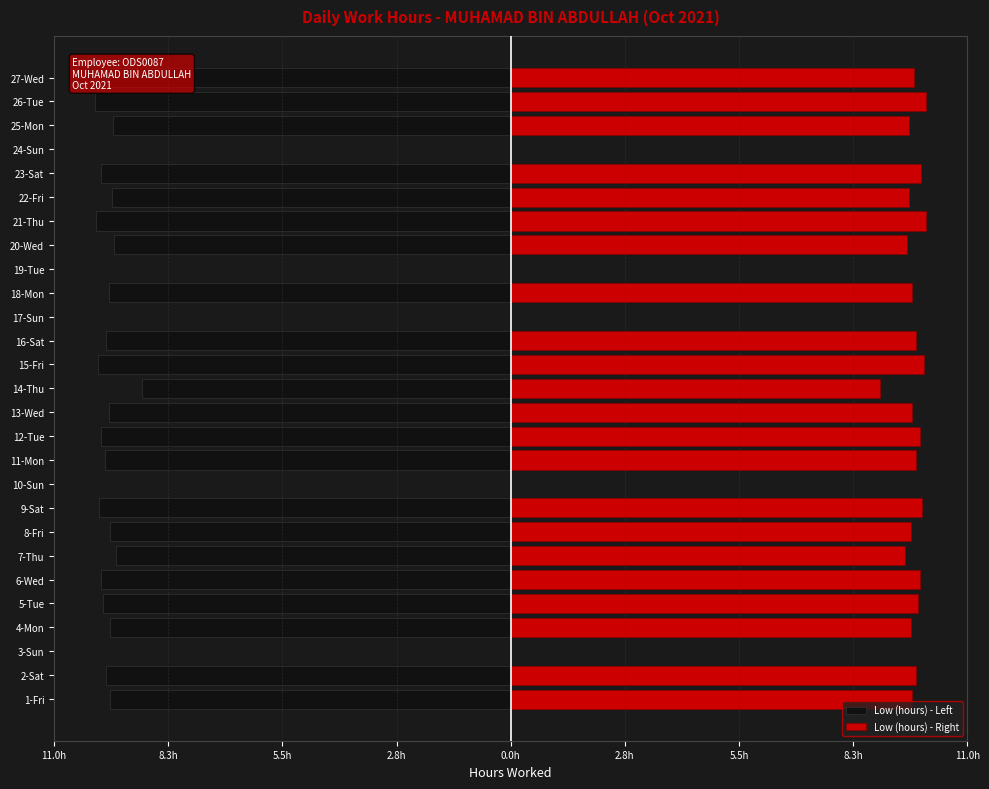

What is the spread (max minus min) of values at 26-Tue?

20.0